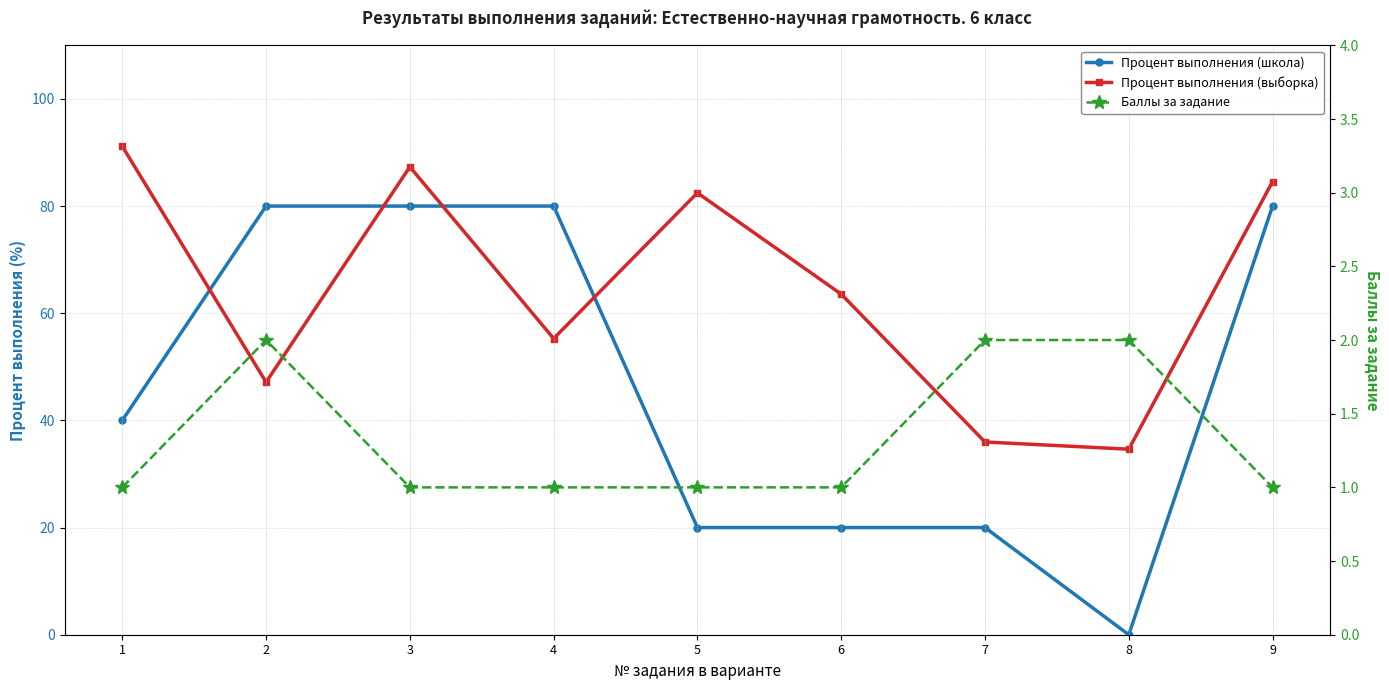

At which label does Процент выполнения (школа) reach its minimum?

8